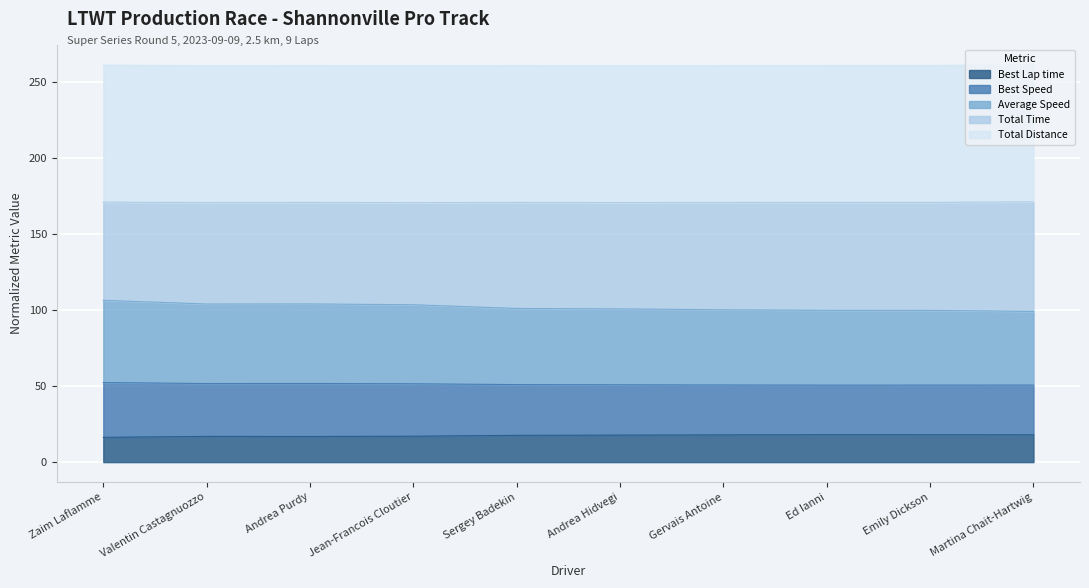

What is the lowest value of the Best Lap time series?

16.3